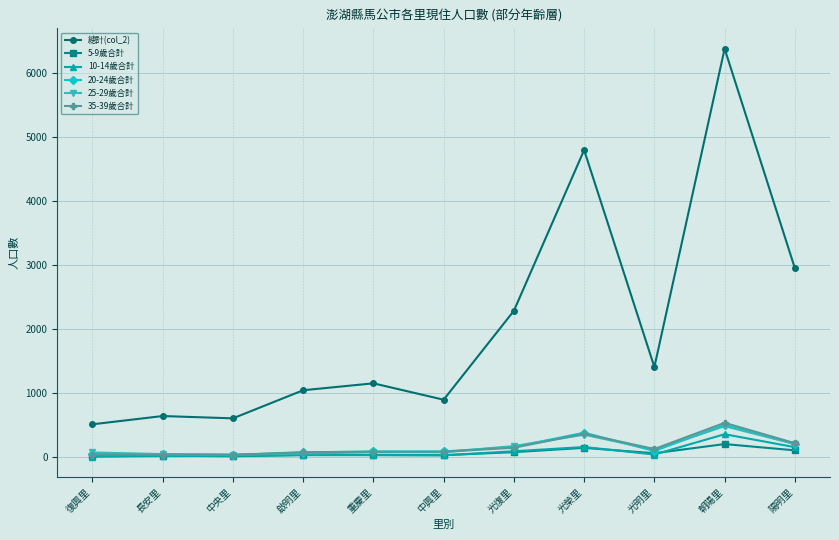

At which category is the sum across all series the highest?

朝陽里